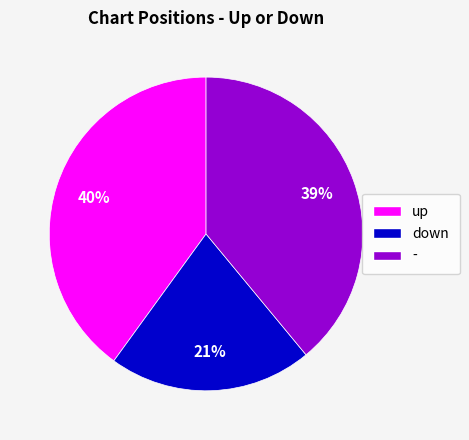

To the nearest percent, what percentage of the pie is -?

39%